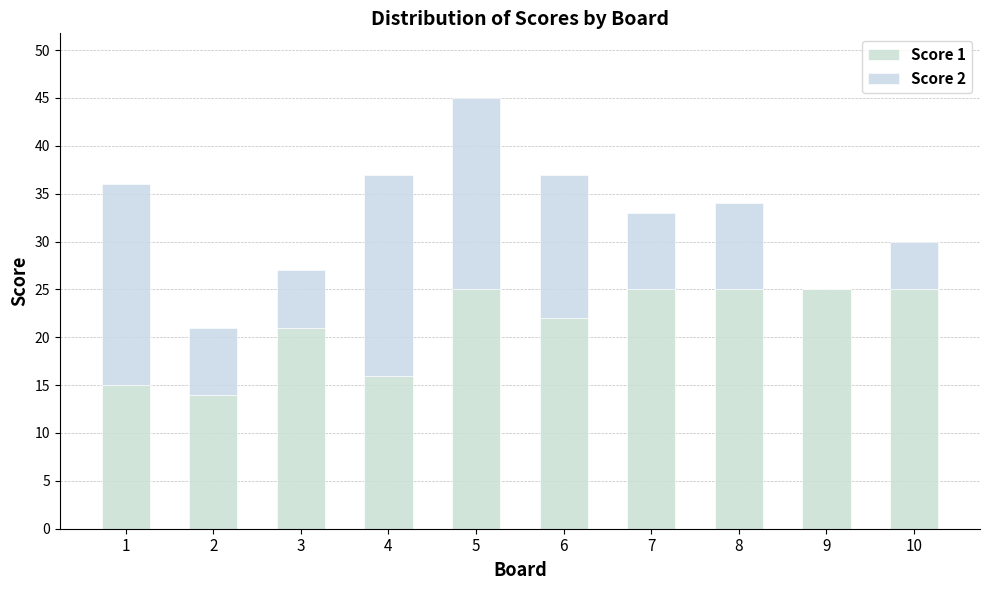

Are the bars grouped side by side (vs. stacked)?

No